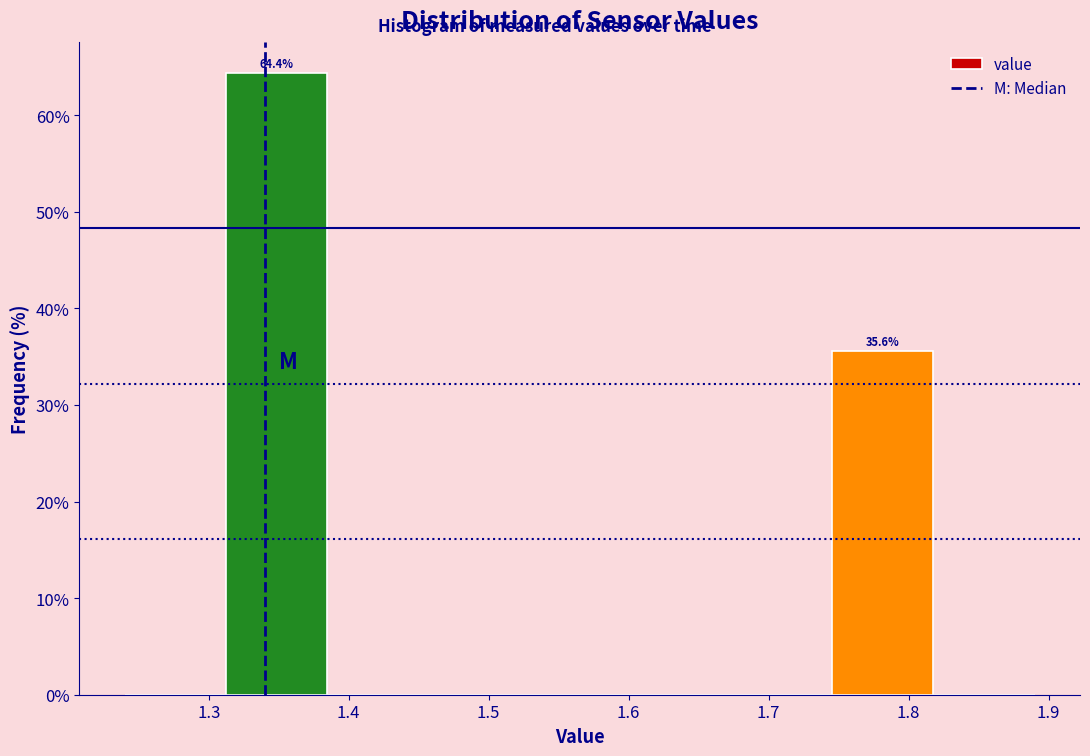

Which range on the x-axis has the tallest bar?

1.31 to 1.38